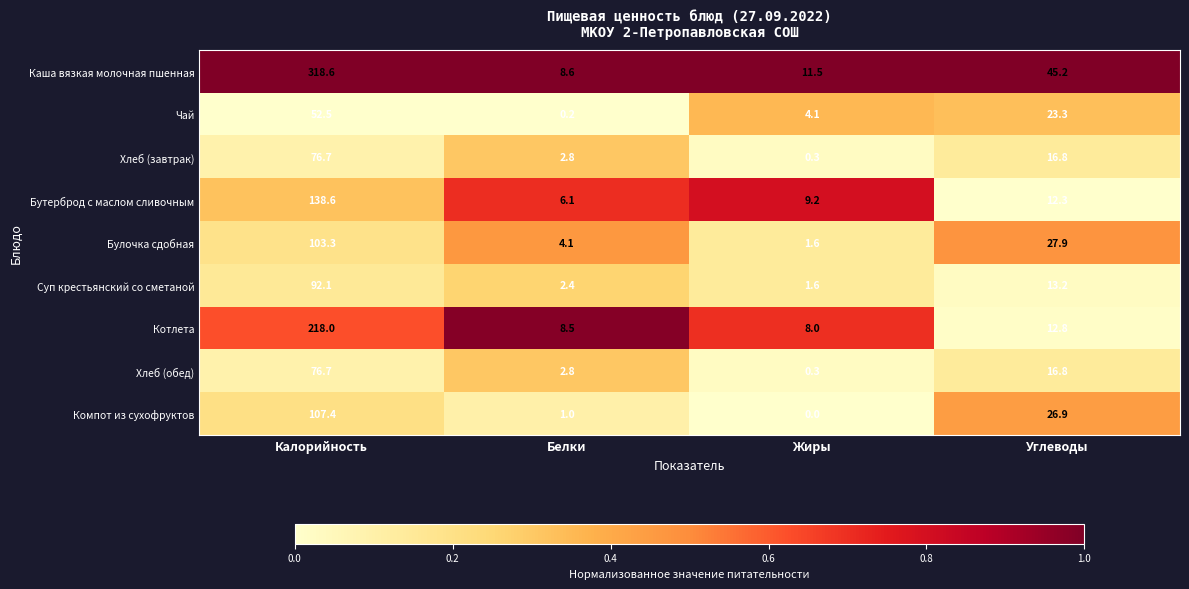

What is the highest value of the Бутерброд с маслом сливочным series?

138.6